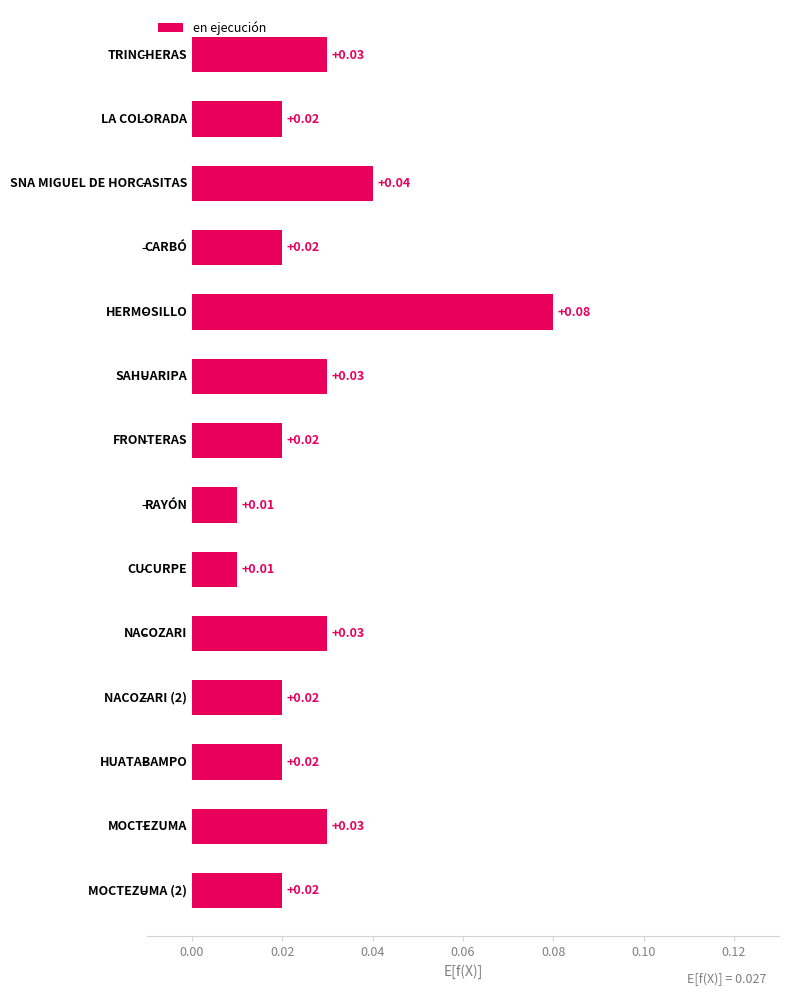

What is the sum of all values?

0.4